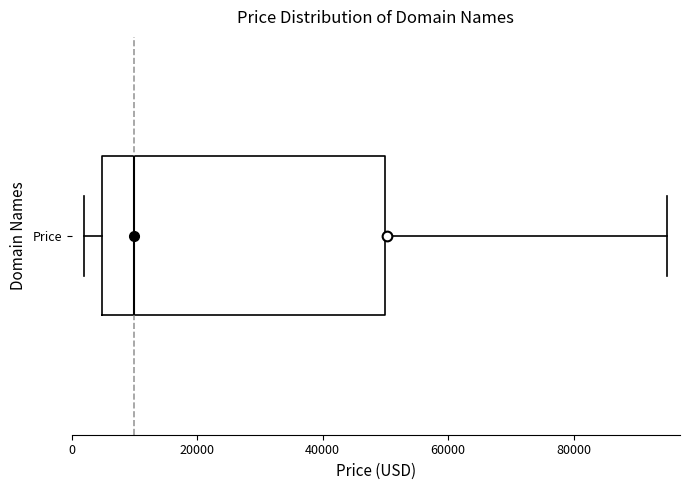

Read this box plot against the x-axis: the position of the median line, the range covered by the box, and the ends of both whiskers. The values are not printed on the chart, so give them approximately, as read against the axis.

median 10000, box 4000 to 50000, whiskers 2000 to 94000